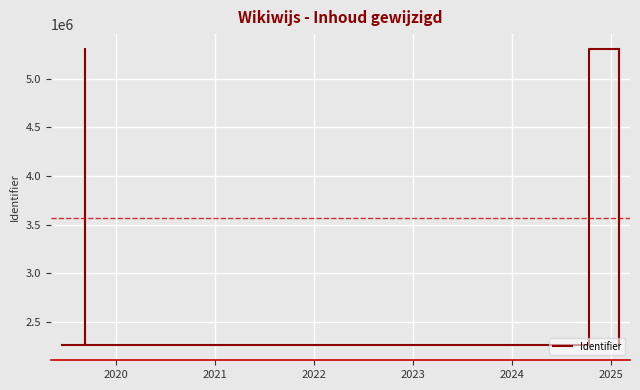

Reading right to left, list all the values displayed in this chart.

5306139	2256826	5306132	5306131	2256824	2256822	2256821	2256819	2256817	5306126	5306125	5306124	2256810	2256809